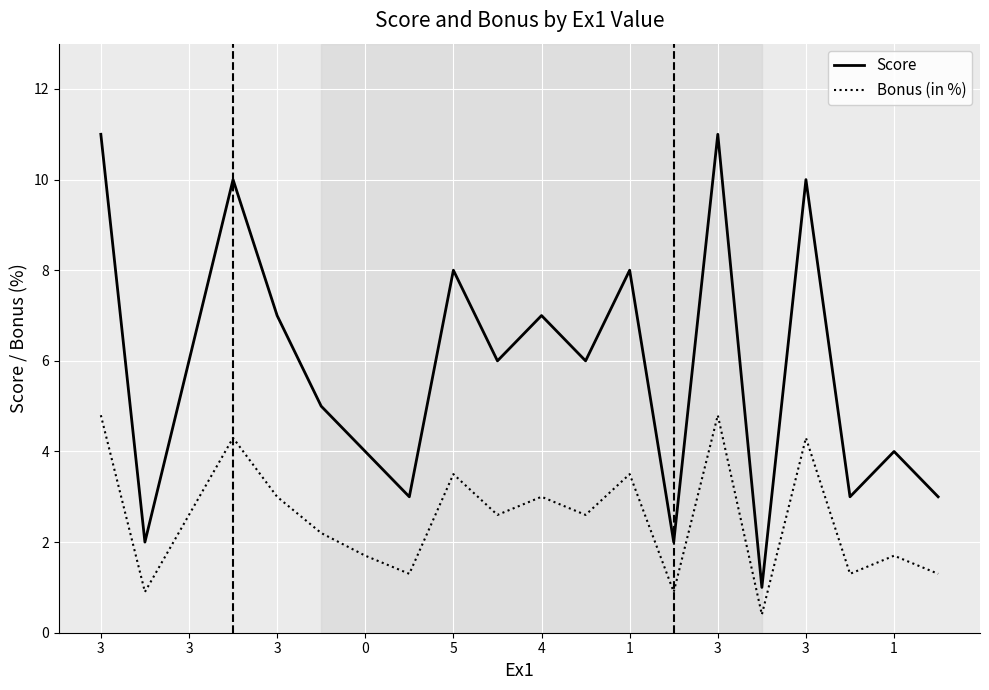

Count the number of categories in the chart.

20